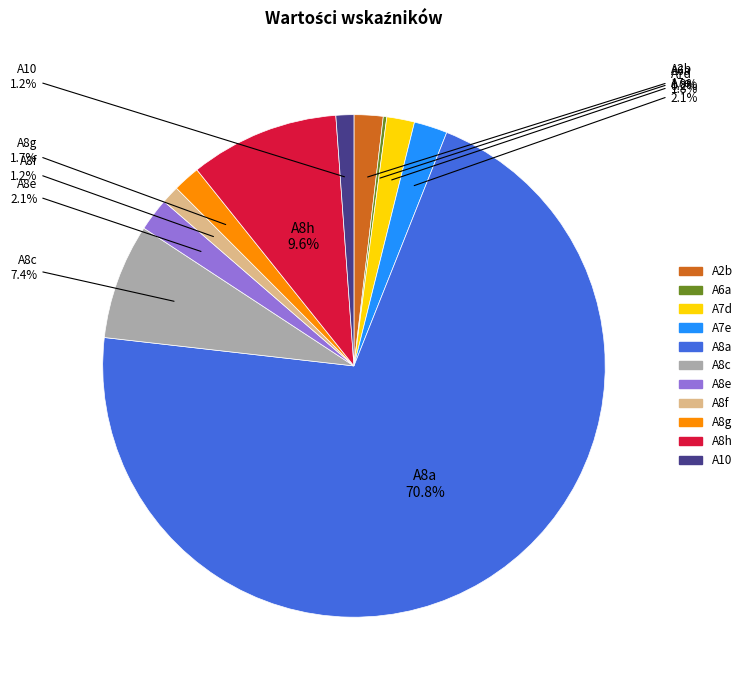

Which slice is the largest?

A8a